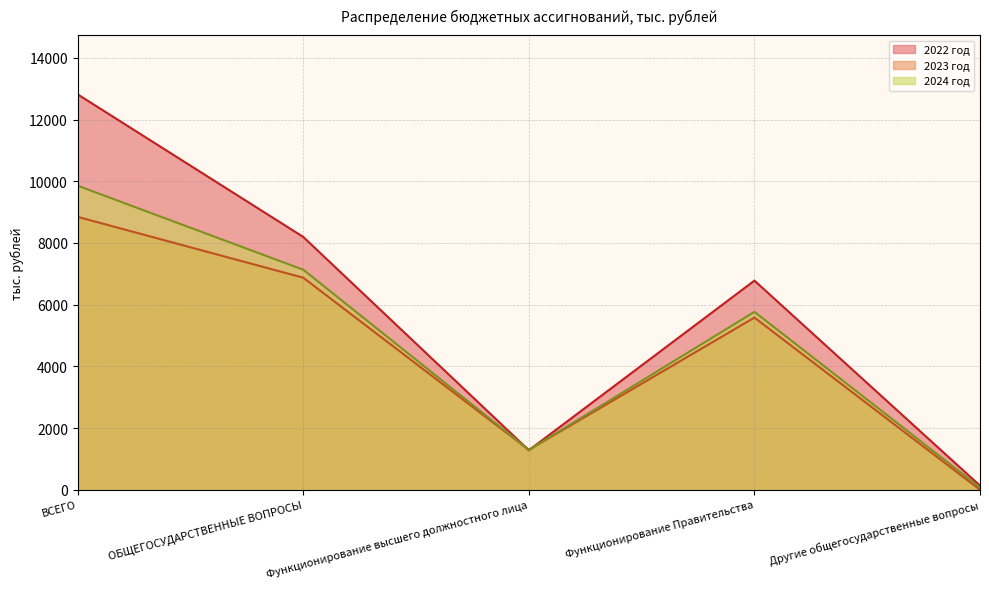

How many lines are shown in the chart?

3